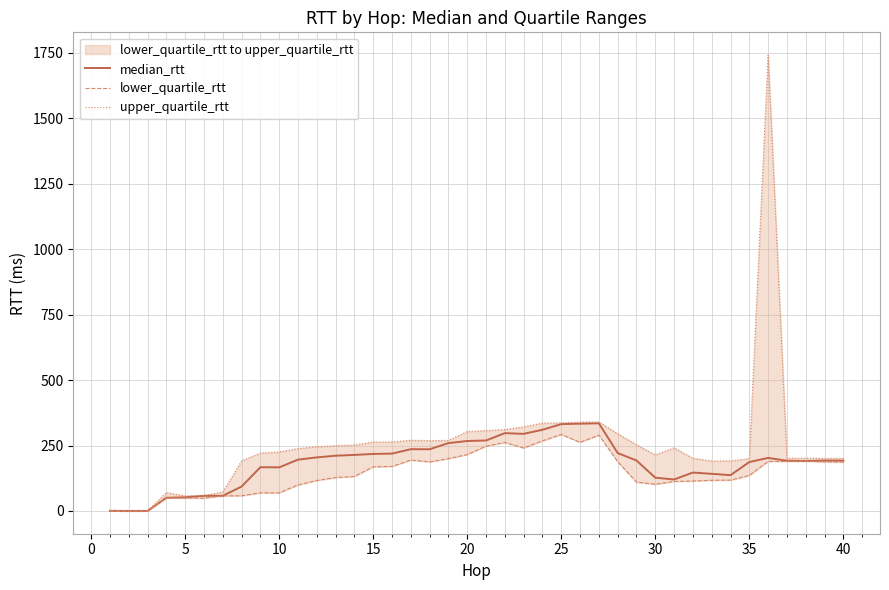

What is the average value of the upper_quartile_rtt series?

253.7